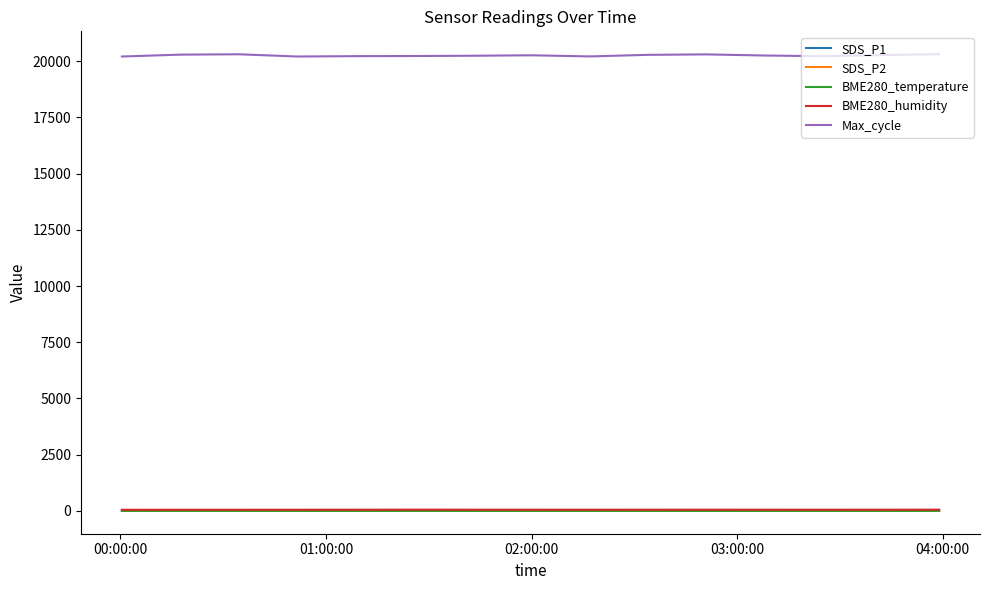

Which series has the largest range (max minus min)?

Max_cycle